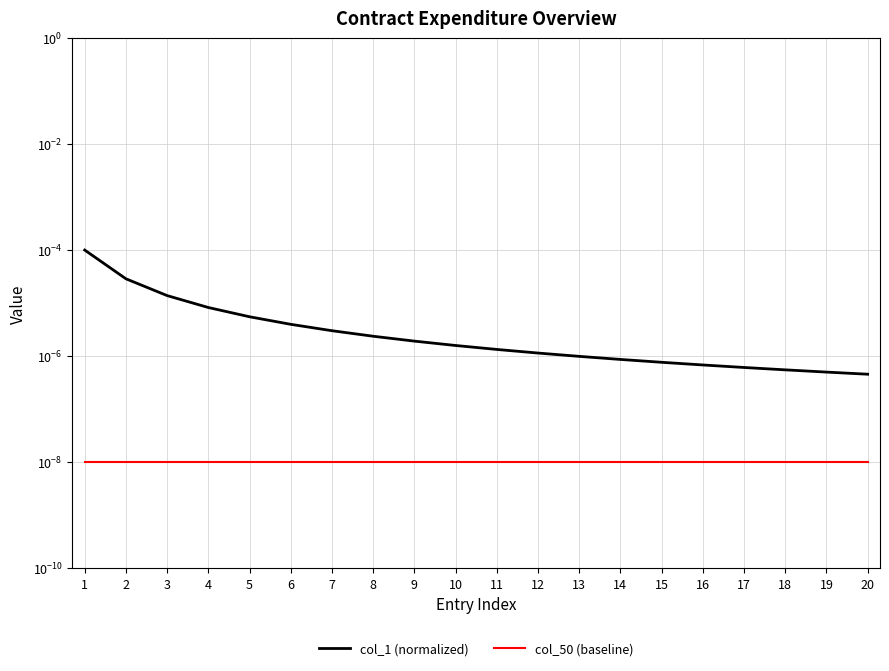

The value of col_50 (baseline) at 1 is 0.0. True or false?

True